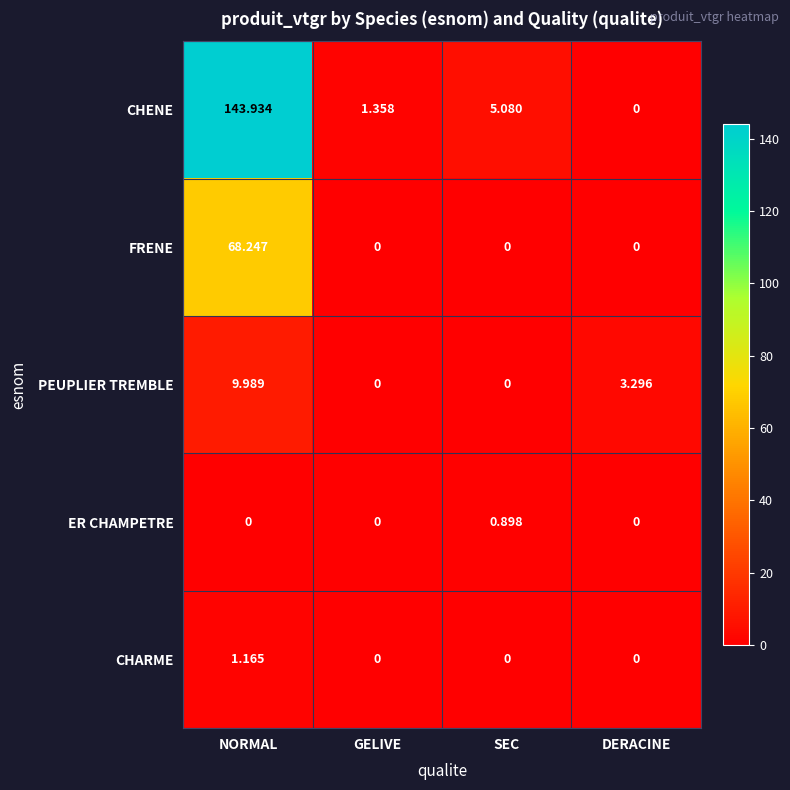

Rank the series by their maximum value, from lowest to highest.

ER CHAMPETRE, CHARME, PEUPLIER TREMBLE, FRENE, CHENE